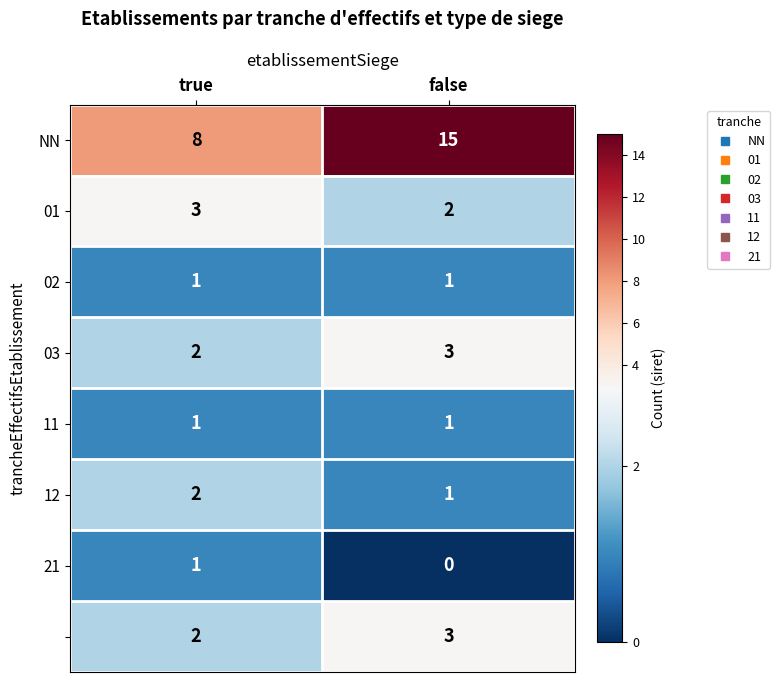

At which category is the sum across all series the highest?

false